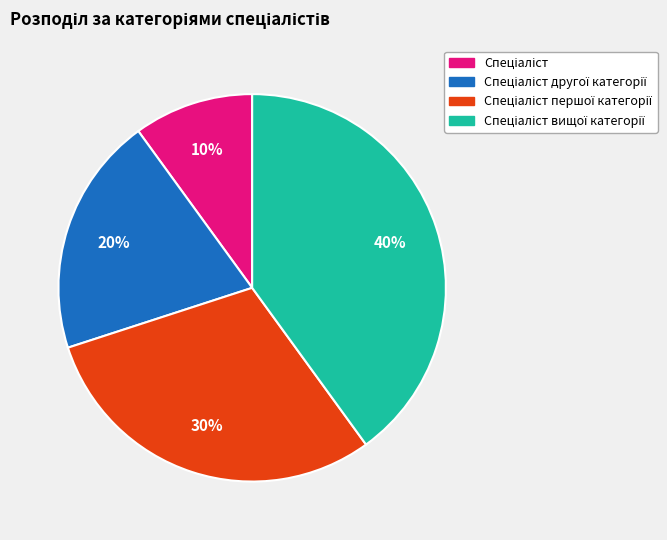

To the nearest percent, what is the average slice percentage?

25%